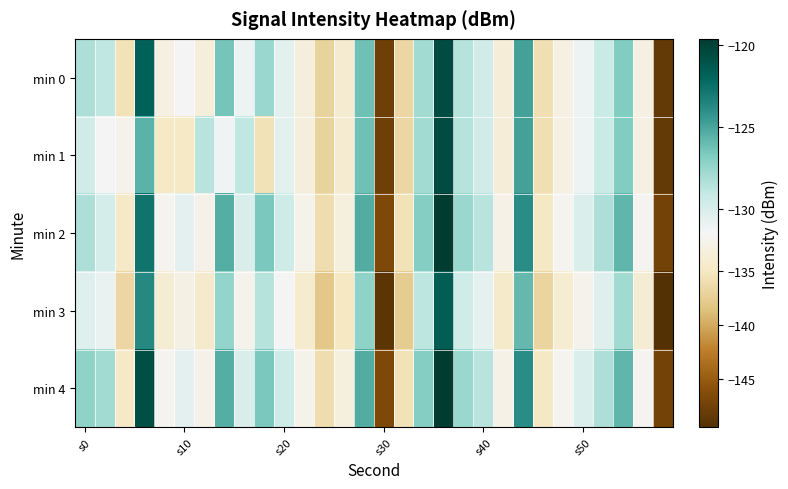

Count the number of data series in this chart.

5